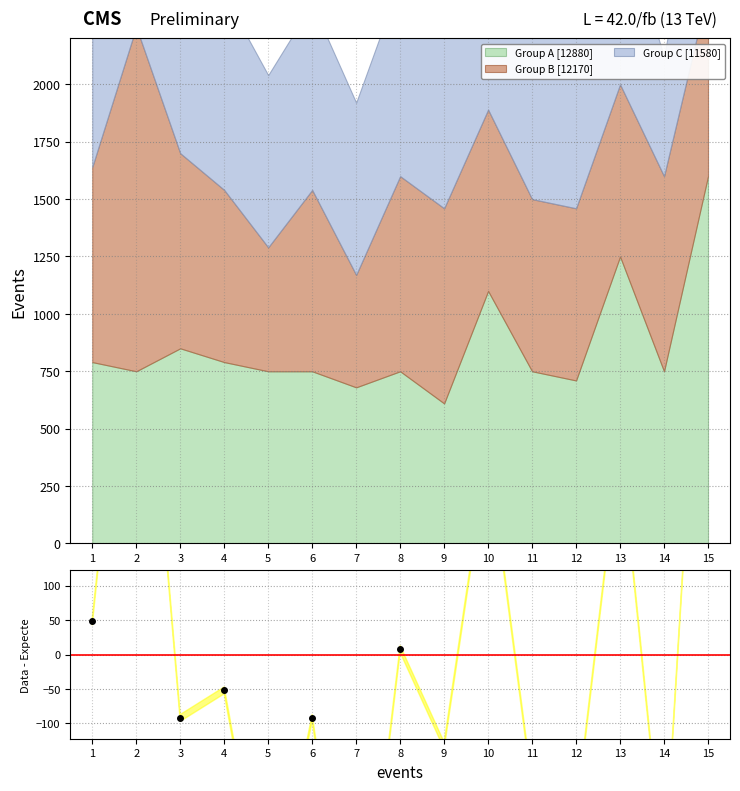

What is the value of the 3rd point from the left?

-92